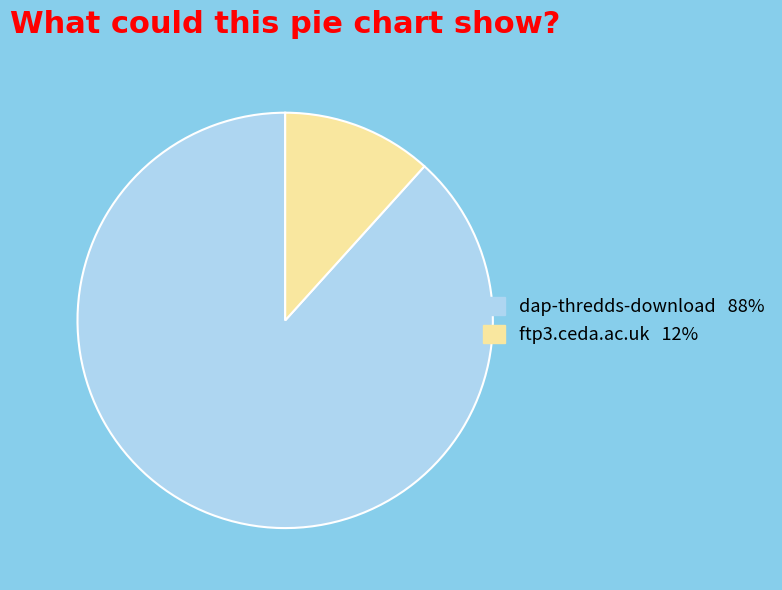

How many slices are in this pie chart?

2